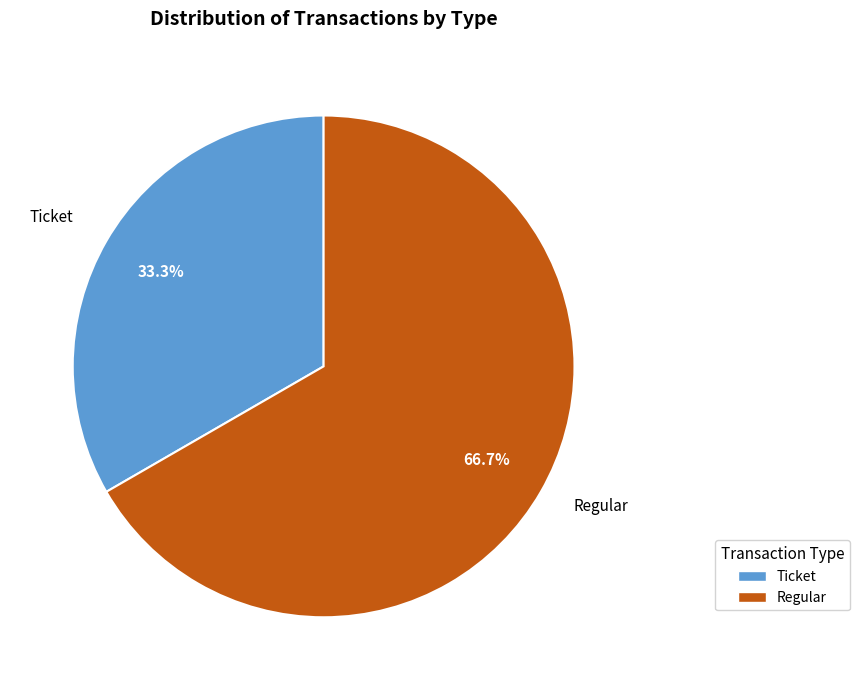

The Regular slice represents 67% of the pie. True or false?

True